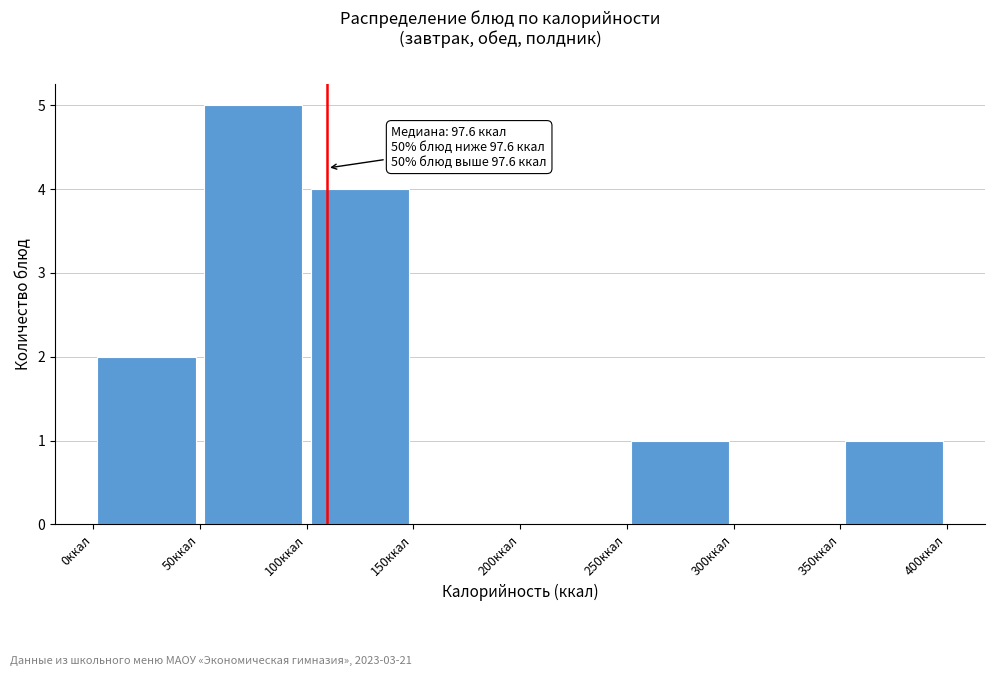

Which range on the x-axis has the tallest bar?

50 to 100